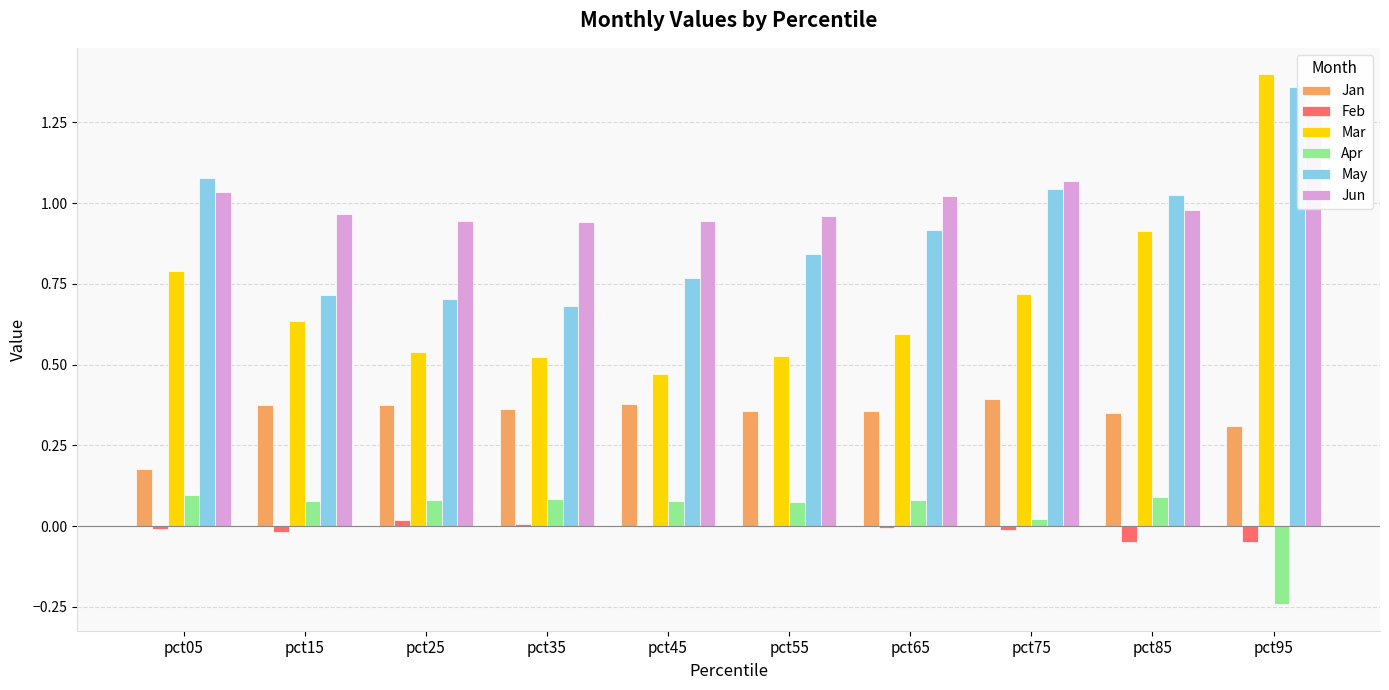

How many groups of bars are there?

10